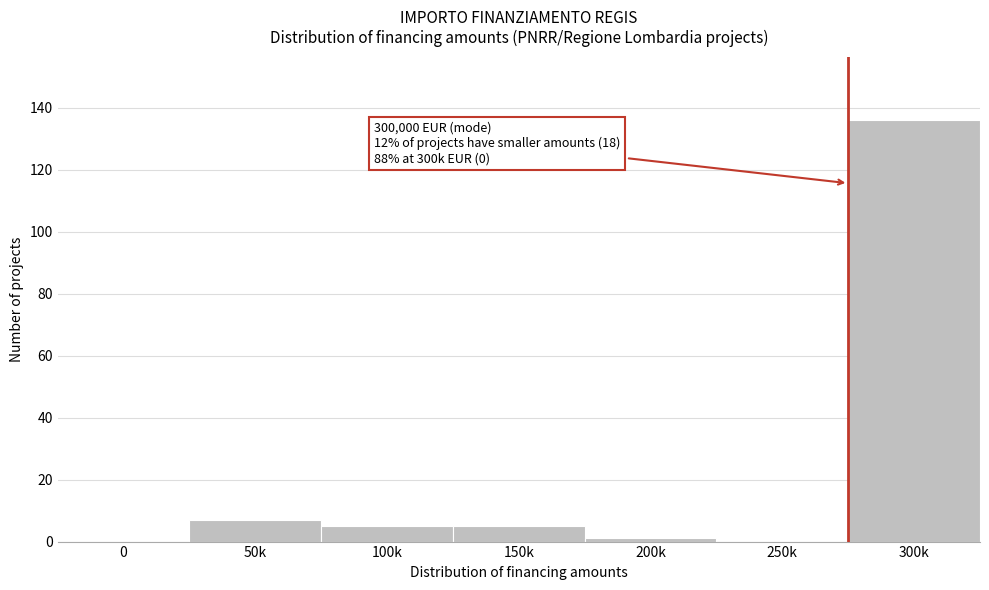

Reading right to left, extract all data points from this chart.

300k=136	250k=0	200k=1	150k=5	100k=5	50k=7	0=0